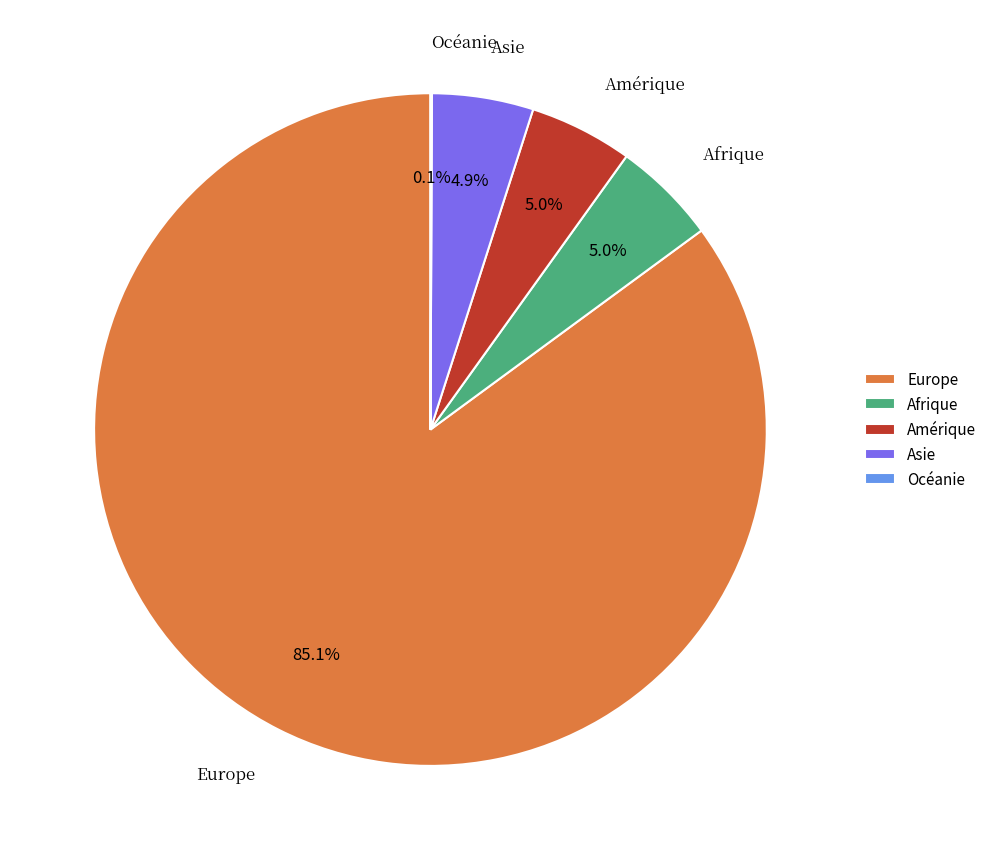

Do Amérique and Asie together represent more than half of the pie?

No